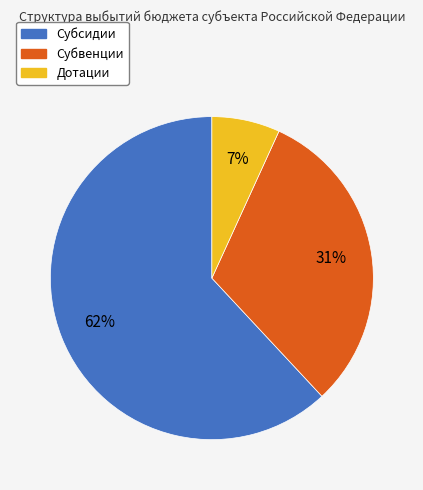

Between Субвенции and Субсидии, which is larger?

Субсидии